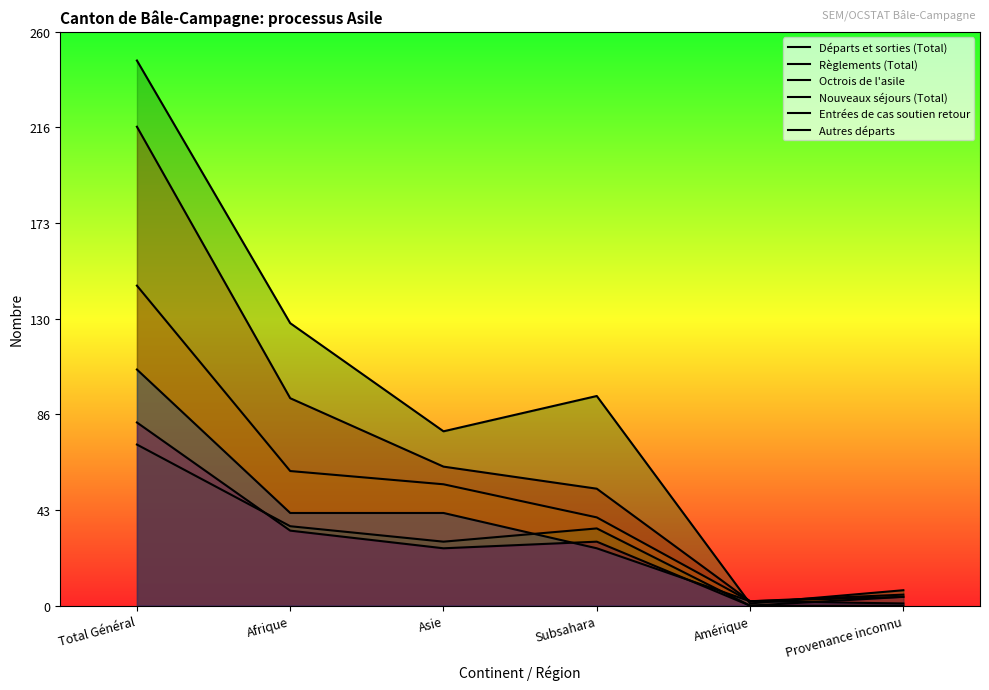

What is the sum of the Départs et sorties (Total) values at Afrique and Amérique?

96